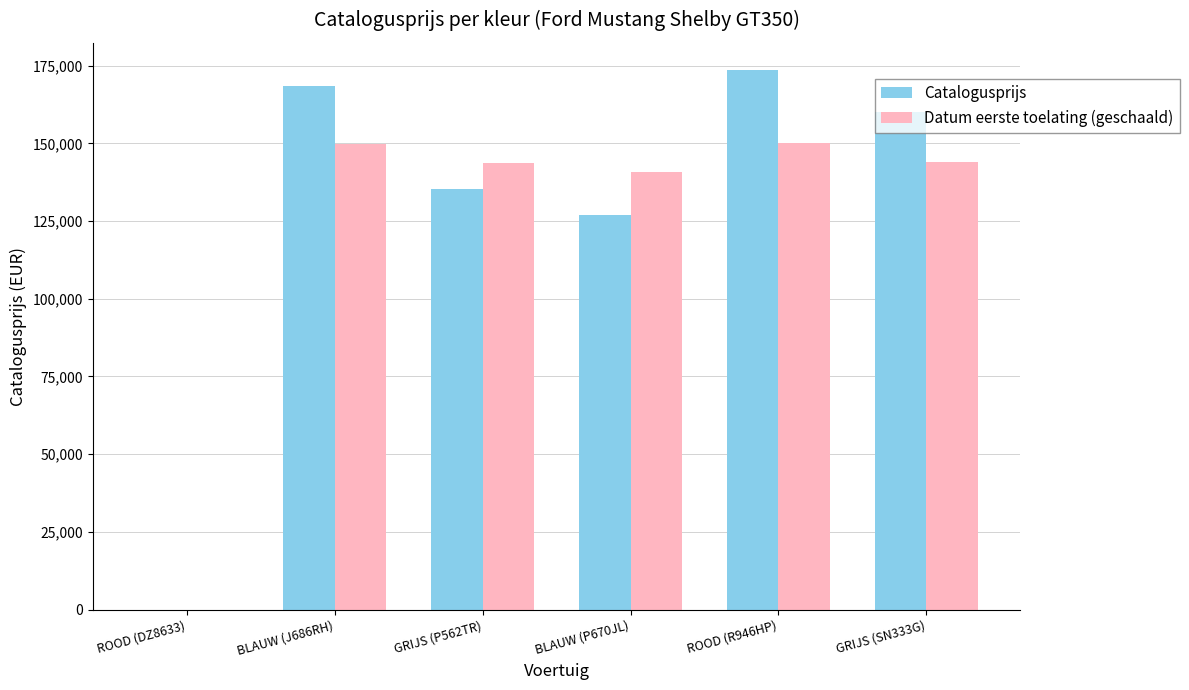

Are the bars grouped side by side (vs. stacked)?

Yes